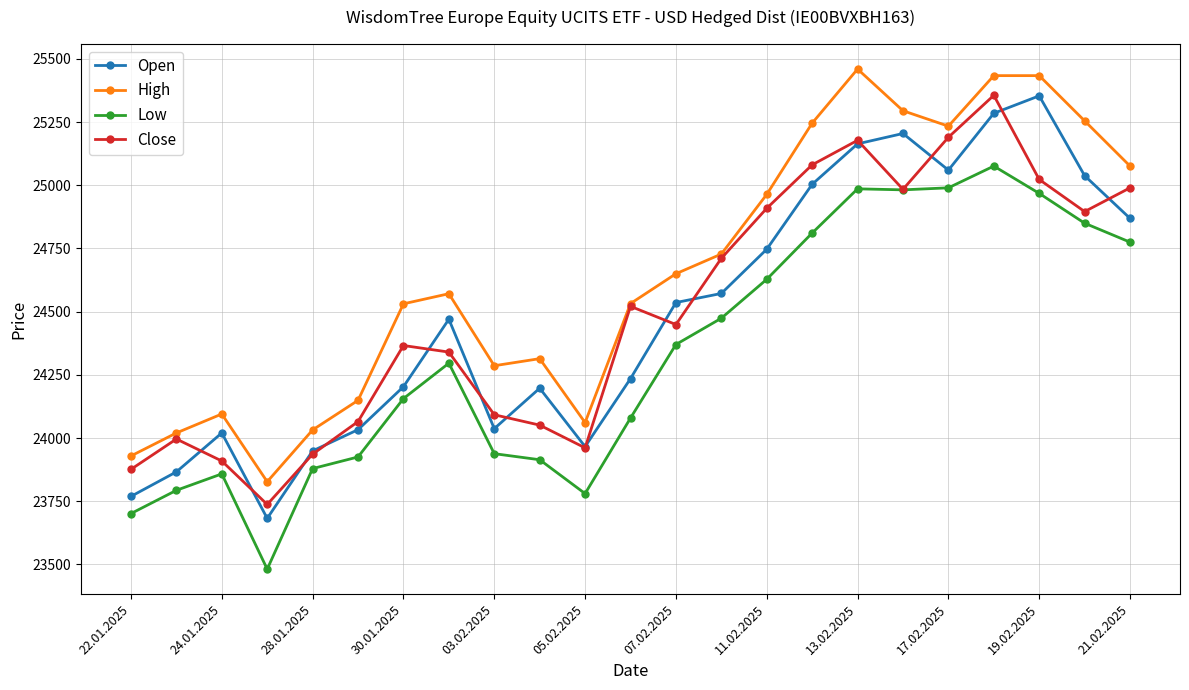

What is the value of the Close point at the 20th from the left?

25356